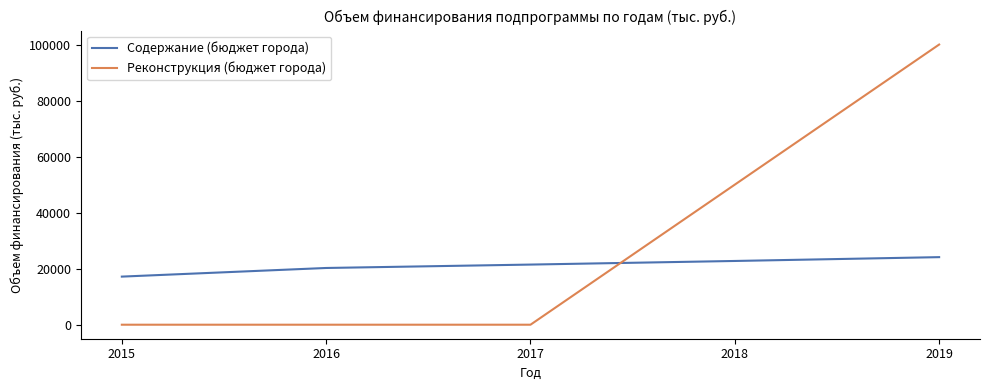

Which series has the widest spread of values?

Реконструкция (бюджет города)